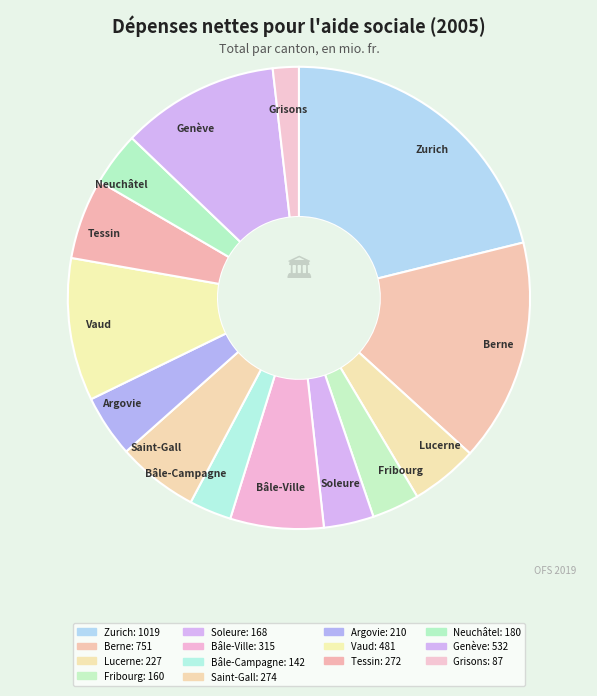

To the nearest percent, what is the difference between the Vaud and Bâle-Campagne slice percentages?

7%